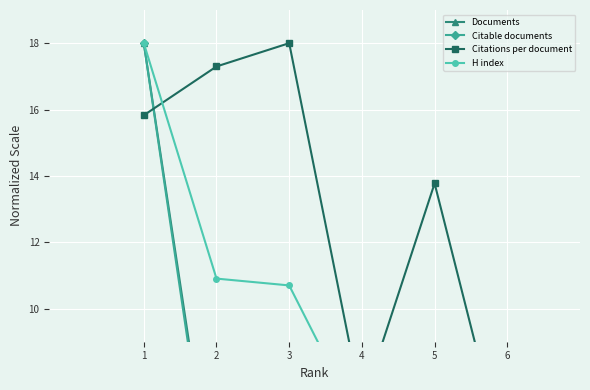

At which category is the sum across all series the highest?

1